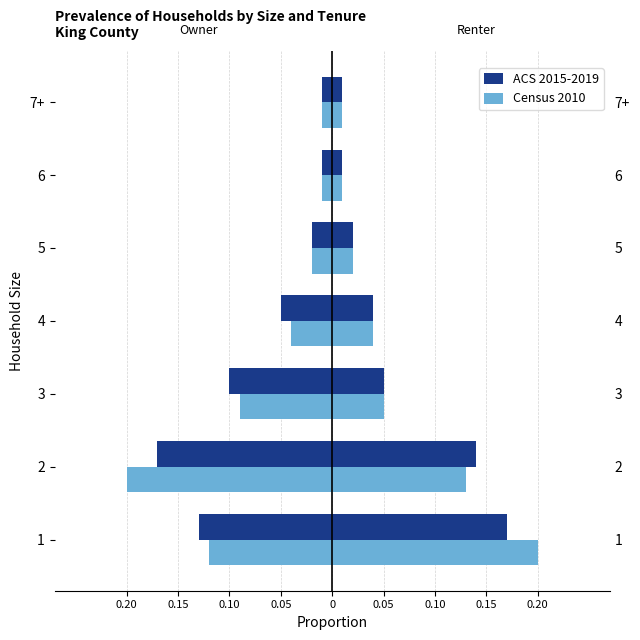

The Census 2010 series shows -0.0 at 6. True or false?

False